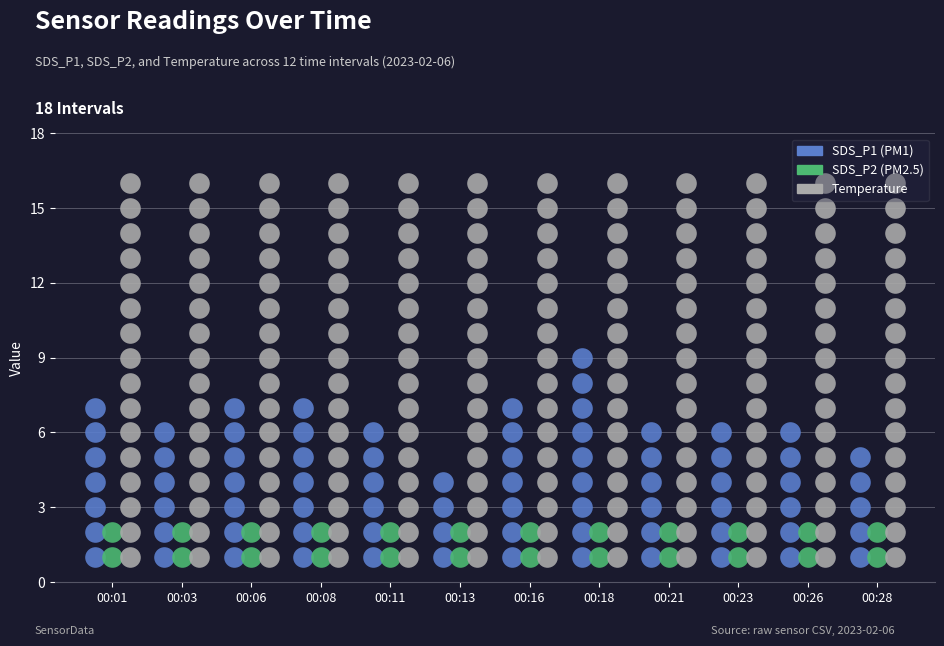

Which series has the largest Y range (max minus min)?

SDS_P1